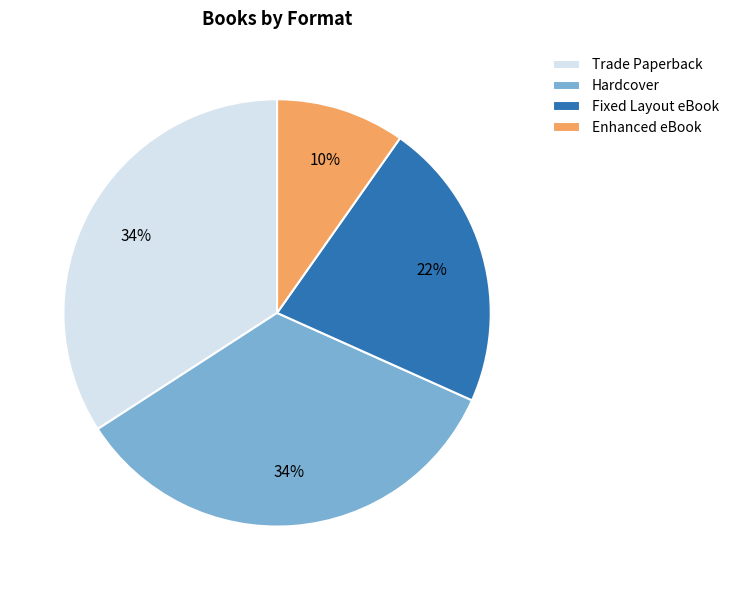

True or false: Hardcover accounts for 43% of the total.

False